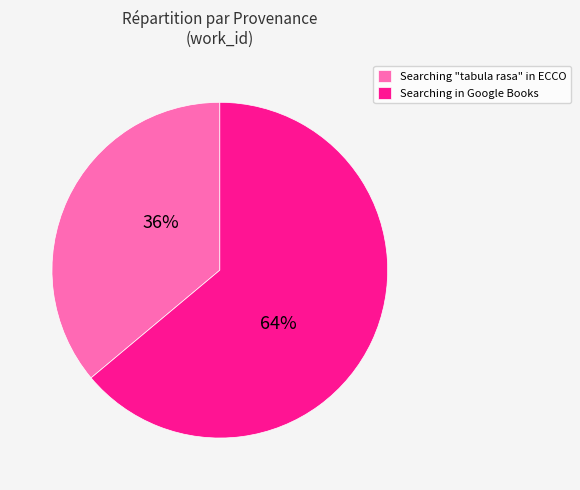

Which slice is the largest?

Searching in Google Books